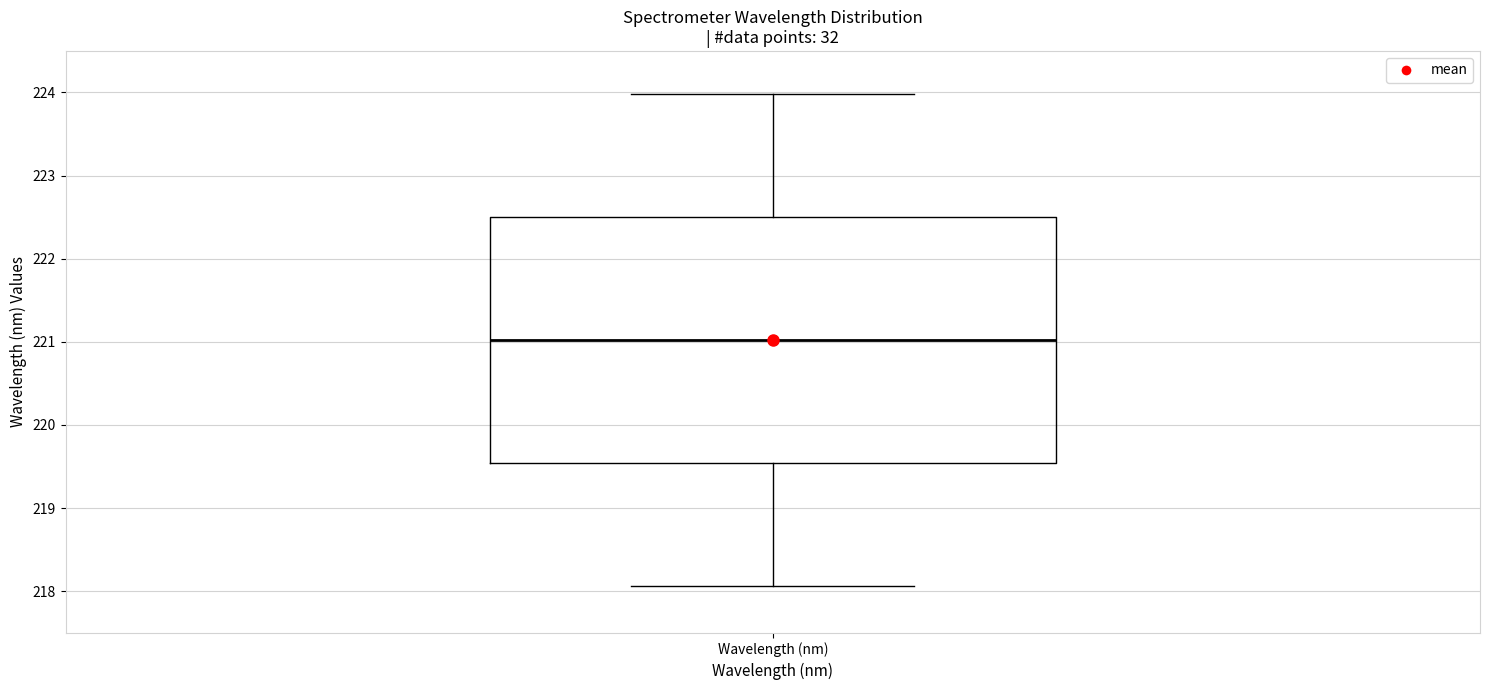

Read this box plot against the y-axis: the position of the median line, the range covered by the box, and the ends of both whiskers. The values are not printed on the chart, so give them approximately, as read against the axis.

median 221.0, box 219.5 to 222.5, whiskers 218.1 to 224.0